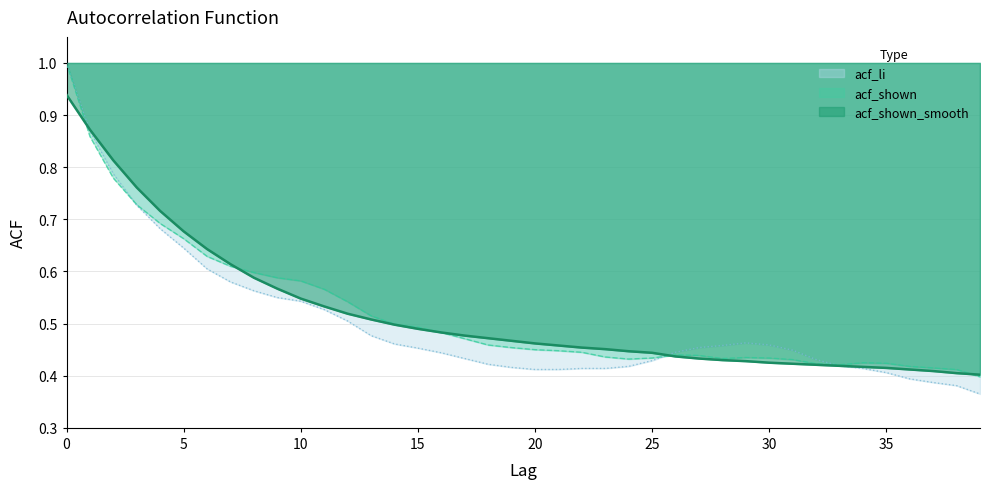

At 23, list the series in order from smallest to largest.

acf_li, acf_shown, acf_shown_smooth